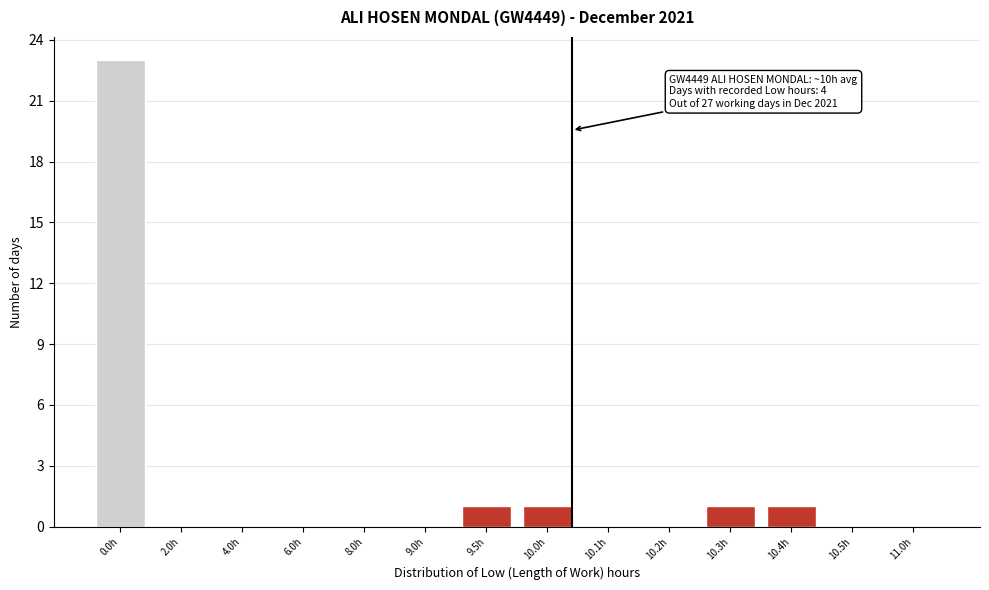

Reading left to right, what are all the values shown in this chart?

0.0h=23	2.0h=0	4.0h=0	6.0h=0	8.0h=0	9.0h=0	9.5h=1	10.0h=1	10.1h=0	10.2h=0	10.3h=1	10.4h=1	10.5h=0	11.0h=0